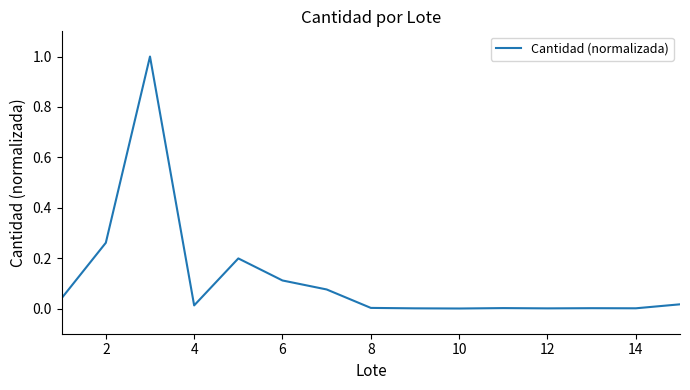

What is the greatest value displayed?

1.0